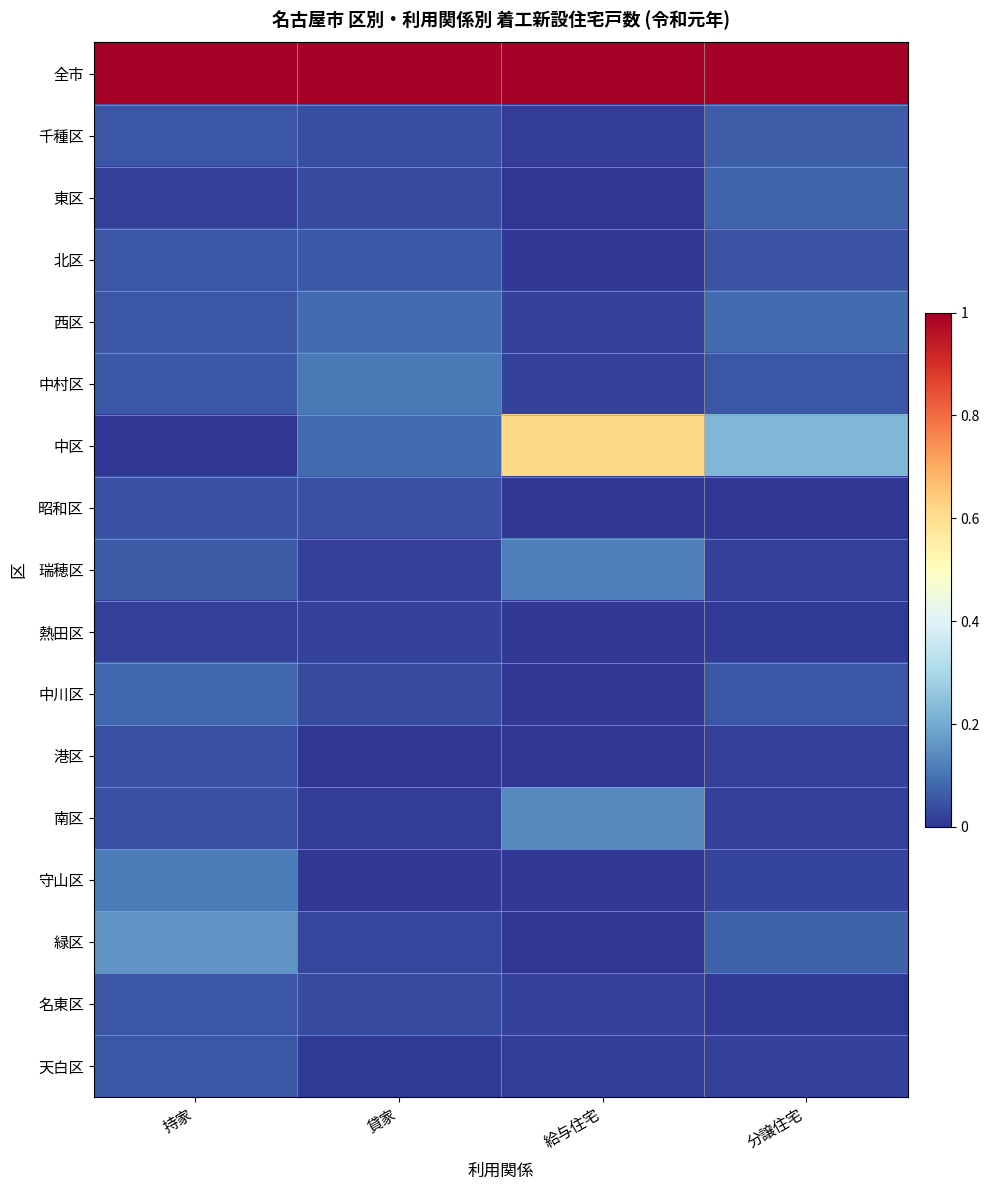

Reading left to right, extract all data points from this chart.

全市: 持家=1.0	貸家=1.0	給与住宅=1.0	分譲住宅=1.0
千種区: 持家=0.1	貸家=0.0	給与住宅=0.0	分譲住宅=0.1
東区: 持家=0.0	貸家=0.0	給与住宅=0.0	分譲住宅=0.1
北区: 持家=0.1	貸家=0.1	給与住宅=0.0	分譲住宅=0.1
西区: 持家=0.1	貸家=0.1	給与住宅=0.0	分譲住宅=0.1
中村区: 持家=0.1	貸家=0.1	給与住宅=0.0	分譲住宅=0.1
中区: 持家=0.0	貸家=0.1	給与住宅=0.6	分譲住宅=0.2
昭和区: 持家=0.0	貸家=0.0	給与住宅=0.0	分譲住宅=0.0
瑞穂区: 持家=0.1	貸家=0.0	給与住宅=0.1	分譲住宅=0.0
熱田区: 持家=0.0	貸家=0.0	給与住宅=0.0	分譲住宅=0.0
中川区: 持家=0.1	貸家=0.0	給与住宅=0.0	分譲住宅=0.1
港区: 持家=0.0	貸家=0.0	給与住宅=0.0	分譲住宅=0.0
南区: 持家=0.0	貸家=0.0	給与住宅=0.1	分譲住宅=0.0
守山区: 持家=0.1	貸家=0.0	給与住宅=0.0	分譲住宅=0.0
緑区: 持家=0.2	貸家=0.0	給与住宅=0.0	分譲住宅=0.1
名東区: 持家=0.1	貸家=0.0	給与住宅=0.0	分譲住宅=0.0
天白区: 持家=0.1	貸家=0.0	給与住宅=0.0	分譲住宅=0.0